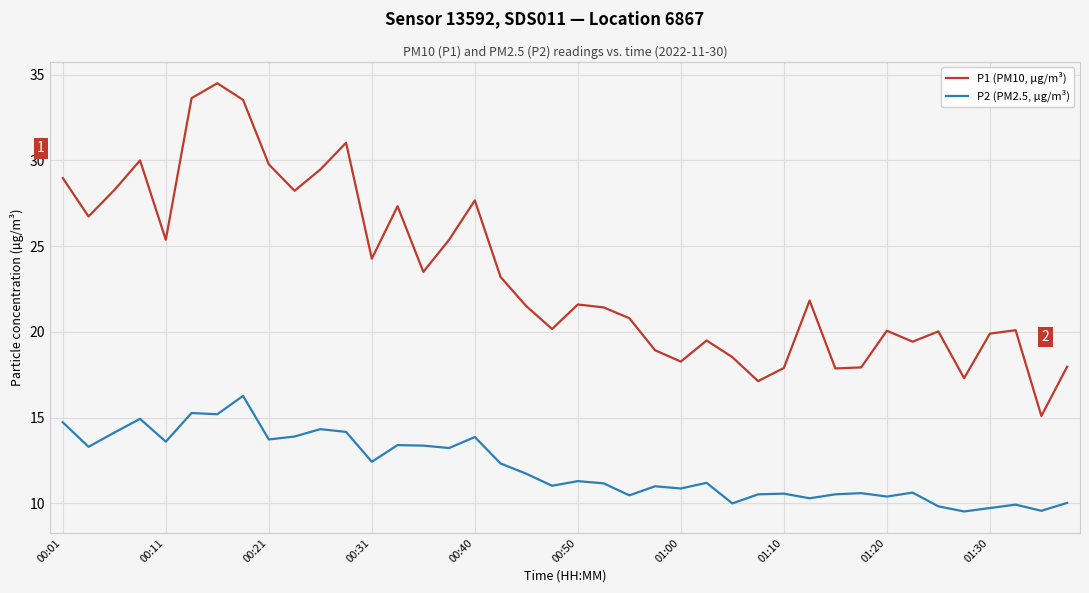

What is the maximum value shown in the chart?

34.5